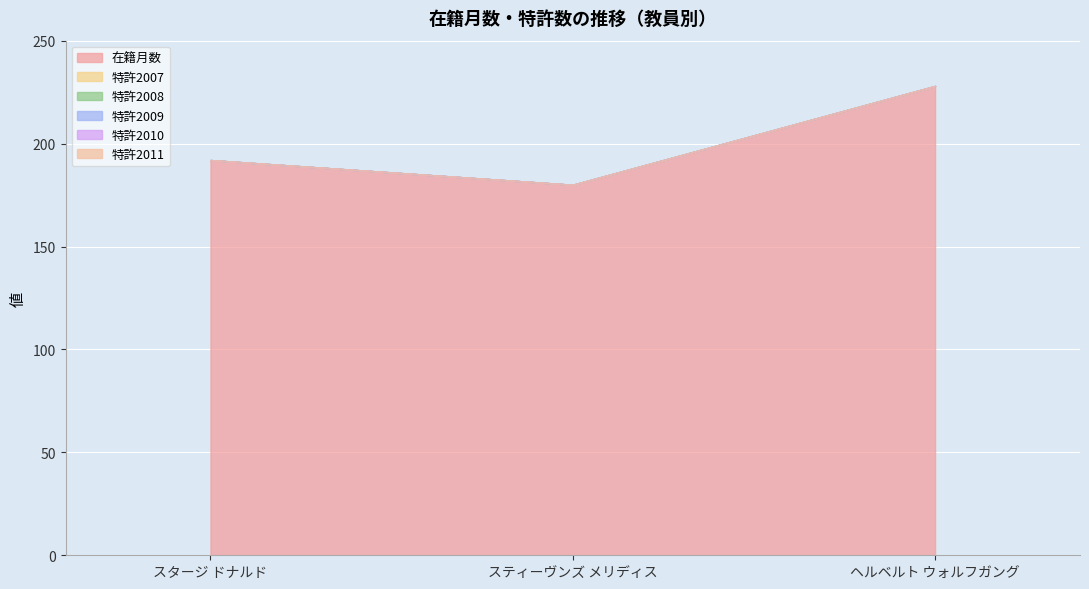

What are all the series names shown in the legend?

在籍月数, 特許2007, 特許2008, 特許2009, 特許2010, 特許2011